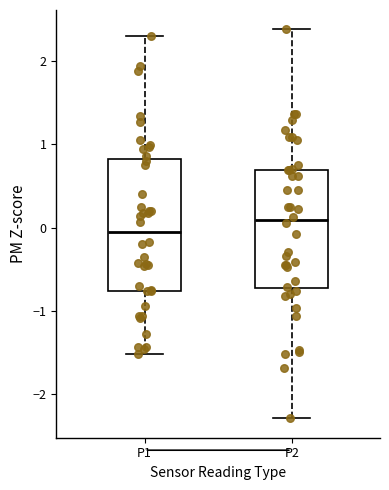

Where does the lower whisker of the box for P1 end on the y-axis? The values are not printed on the chart, so give them approximately, as read against the axis.

-1.5